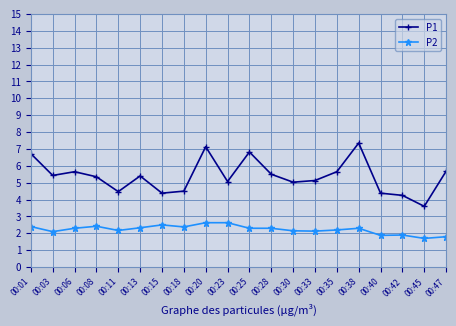

Count the number of categories in the chart.

20